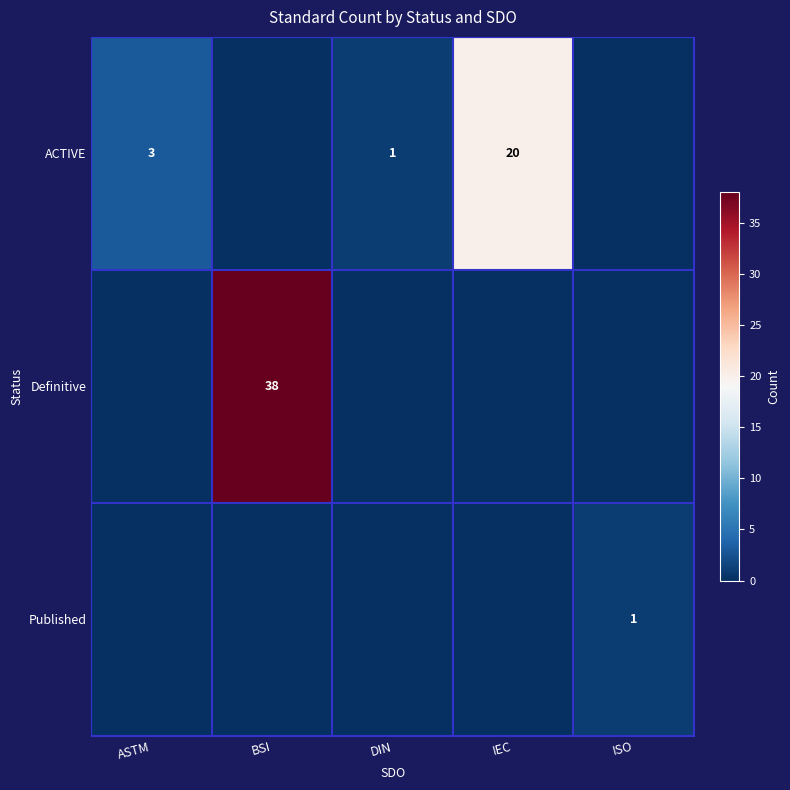

The ACTIVE series shows 1 at DIN. True or false?

True